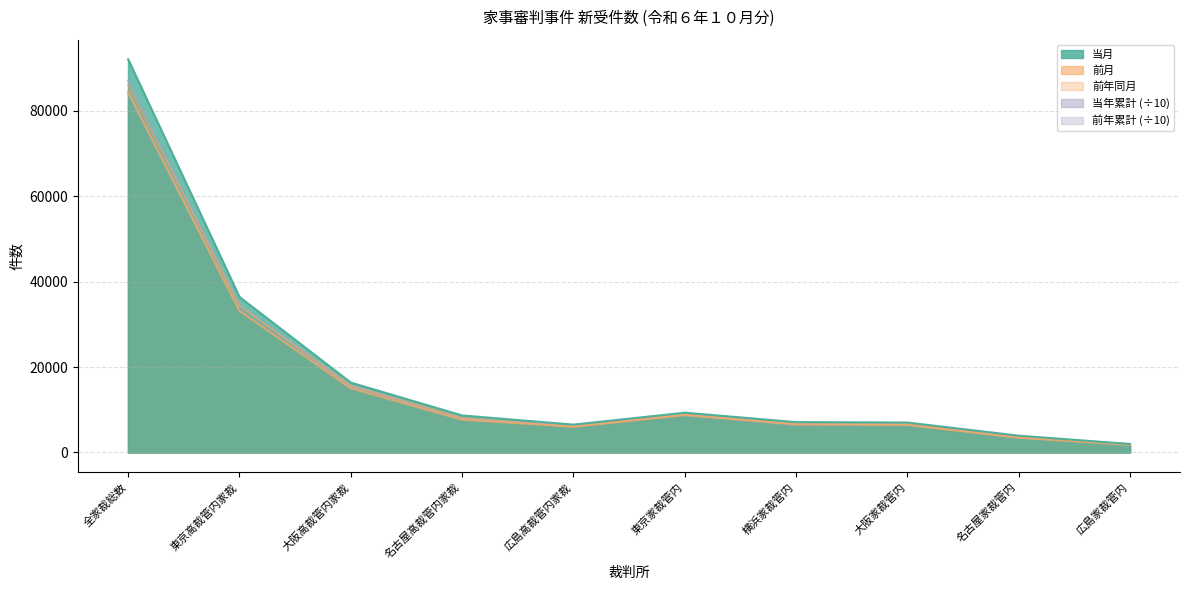

Rank the categories by 前年同月 value from highest to lowest.

全家裁総数, 東京高裁管内家裁, 大阪高裁管内家裁, 東京家裁管内, 名古屋高裁管内家裁, 大阪家裁管内, 横浜家裁管内, 広島高裁管内家裁, 名古屋家裁管内, 広島家裁管内